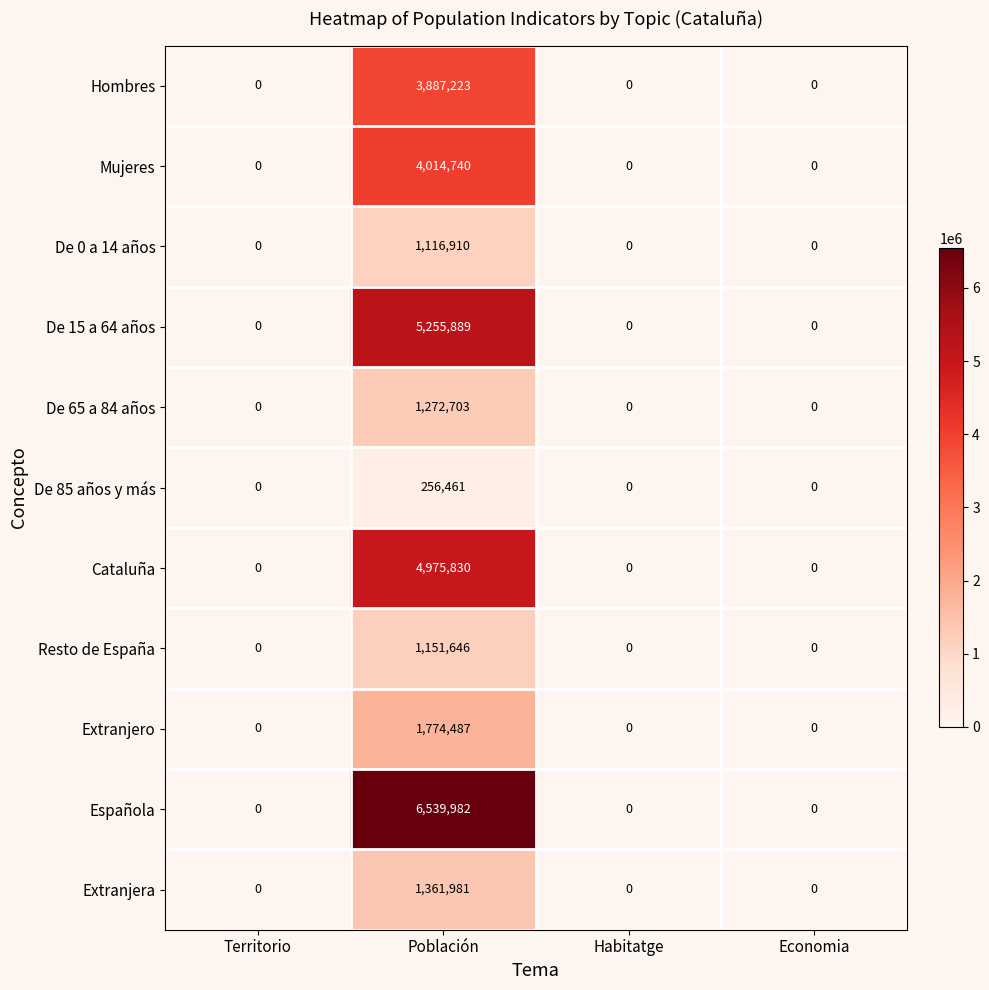

What is the greatest value displayed?

6539982